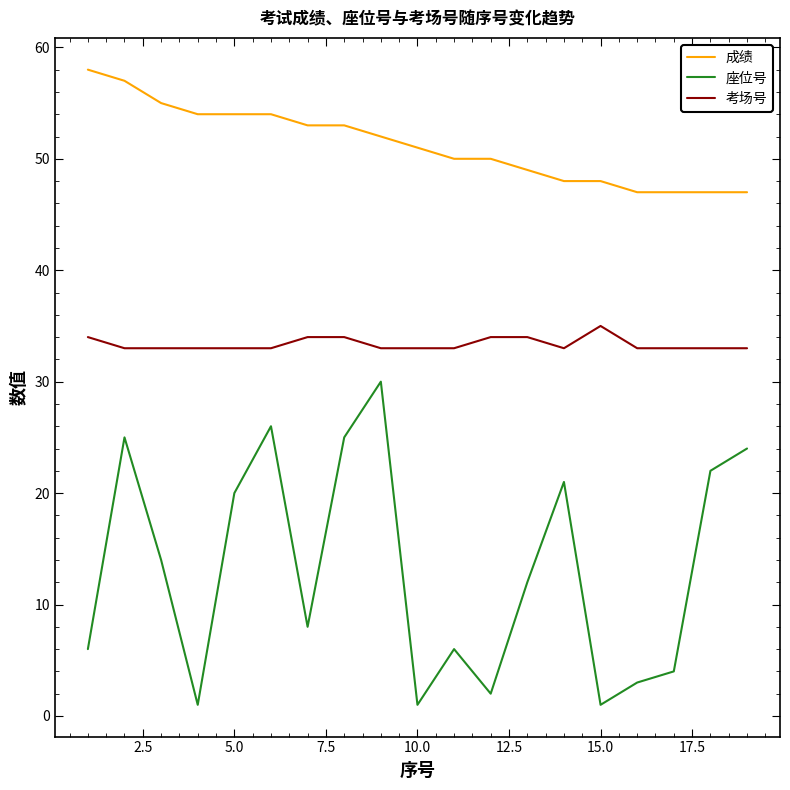

Rank the series by their maximum value, from highest to lowest.

成绩, 考场号, 座位号